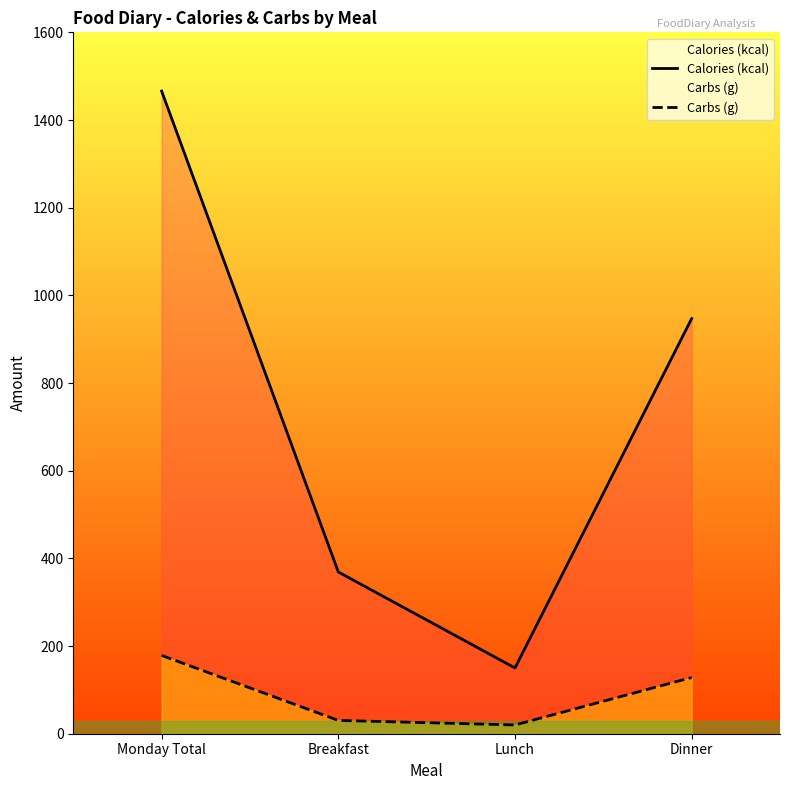

Is it true that Calories (kcal) equals 150.0 at Lunch?

True